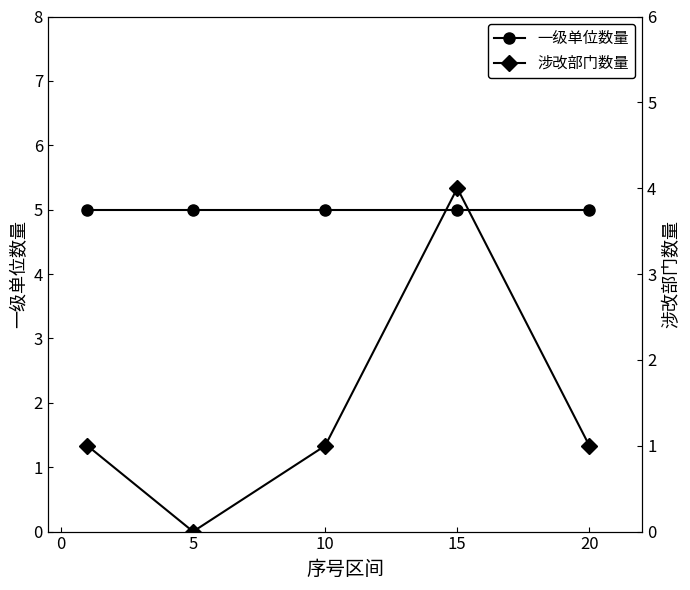

List the labels in order of 涉改部门数量 value, largest first.

15, 0, 10, 20, 5